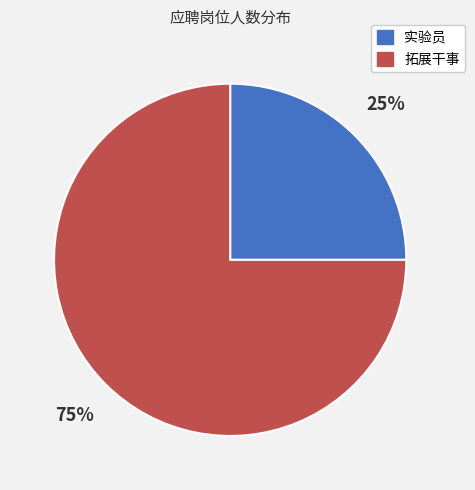

How many segments does this pie chart have?

2